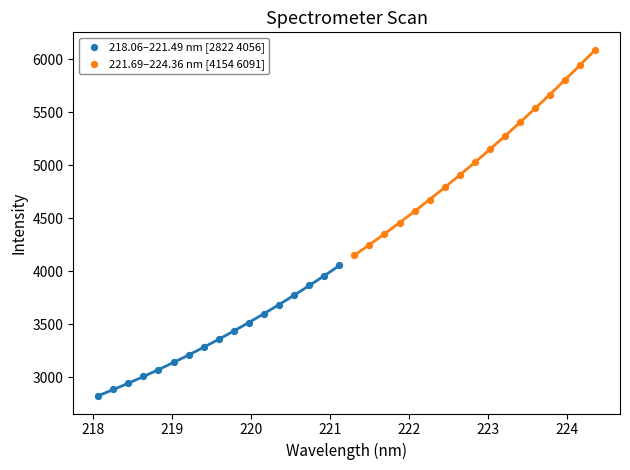

Which series reaches the minimum Y coordinate?

218.06–221.49 nm [2822 4056]